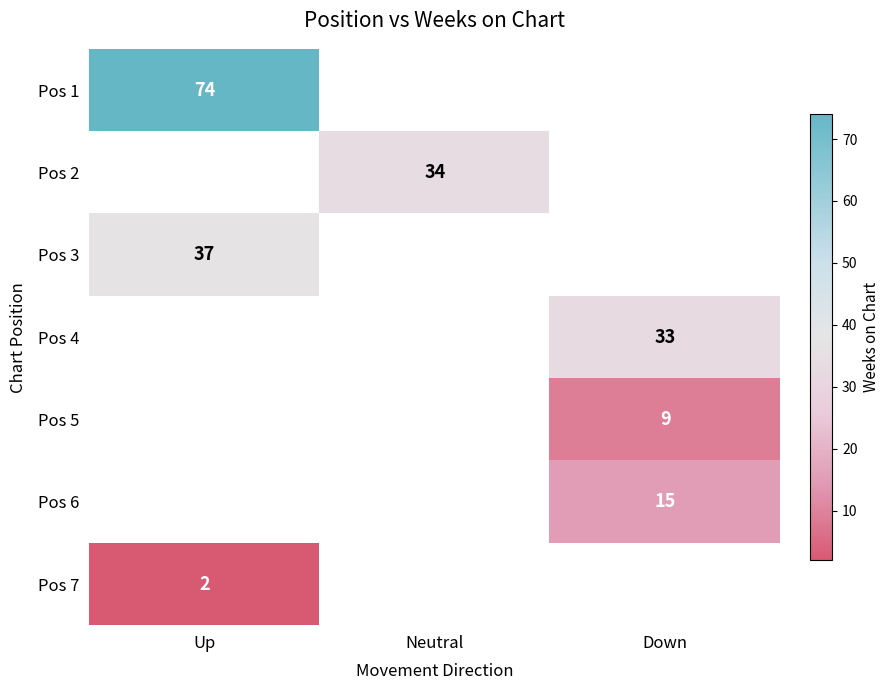

How many distinct data groups are displayed?

7